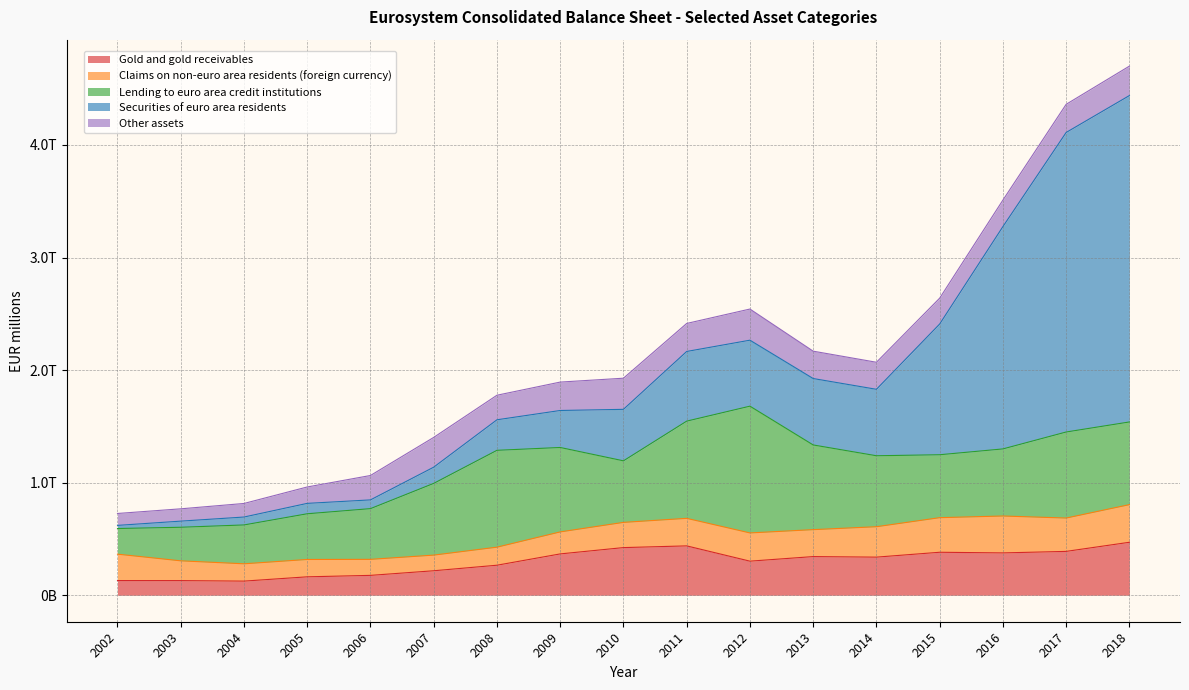

What is the difference between the maximum and minimum values in the Claims on non-euro area residents (foreign currency) series?

195339